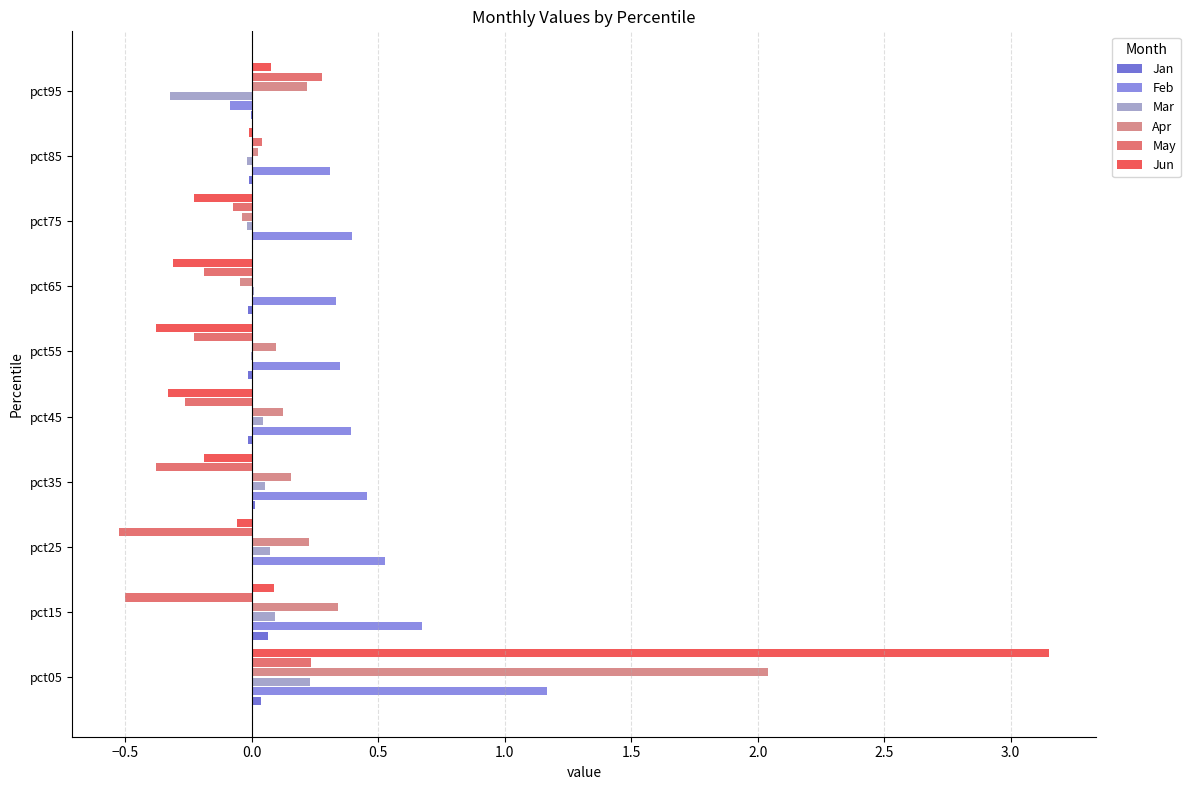

What is the sum of all Jun values?

1.8